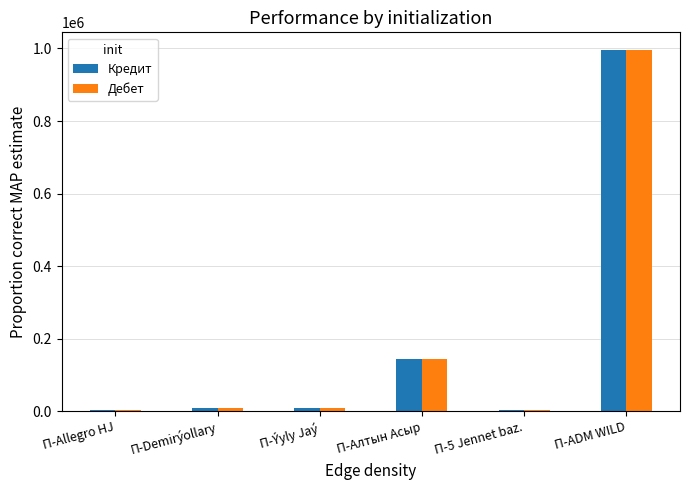

The value of Дебет at П-Алтын Асыр is 144000.0. True or false?

True